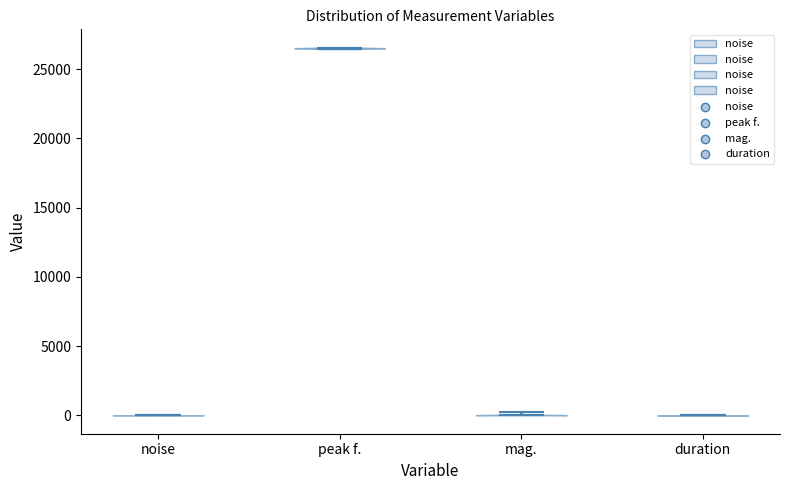

Reading left to right, read every violin against the y-axis: where its median line is, and the lowest and highest points it reaches. The values are not printed on the chart, so give them approximately, as read against the axis.

noise: median line 0, lowest point 0, highest point 0
peak f.: median line 26500, lowest point 26500, highest point 26500
mag.: median line 0, lowest point 0, highest point 0
duration: median line 0, lowest point 0, highest point 0